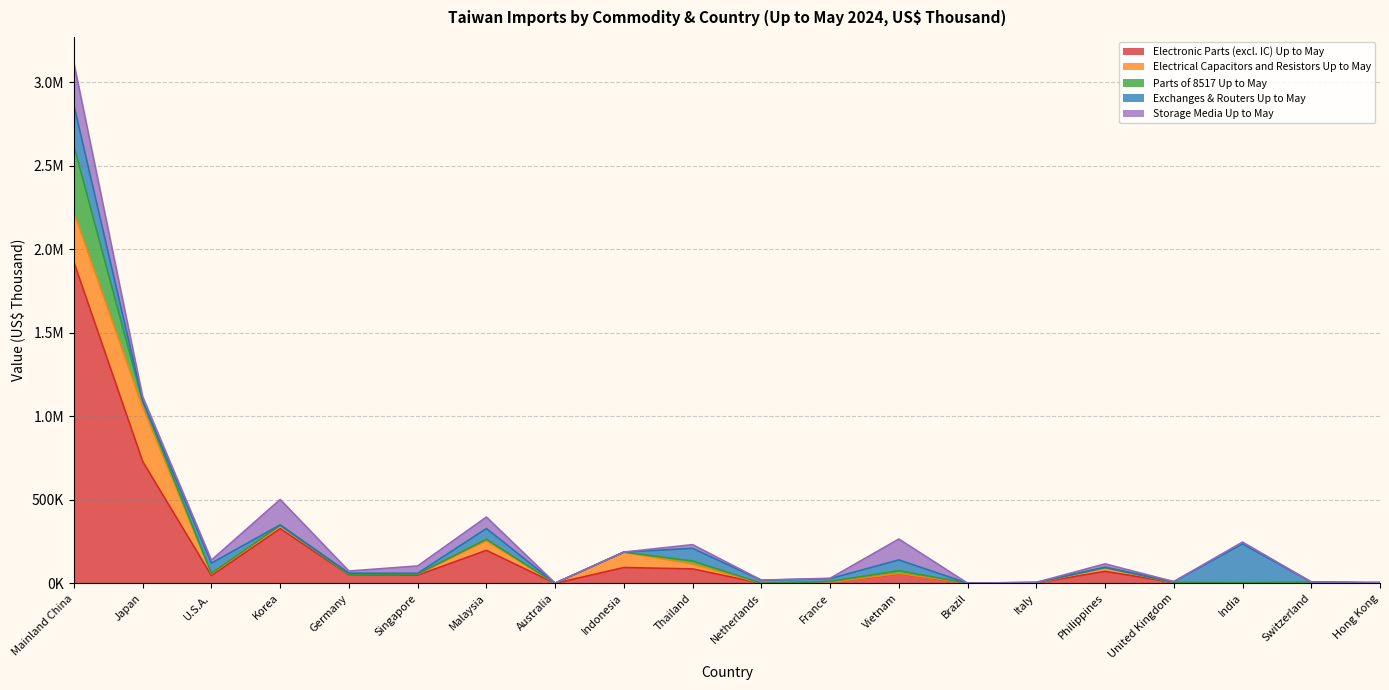

What is the average value of the Parts of 8517 Up to May series?

24700